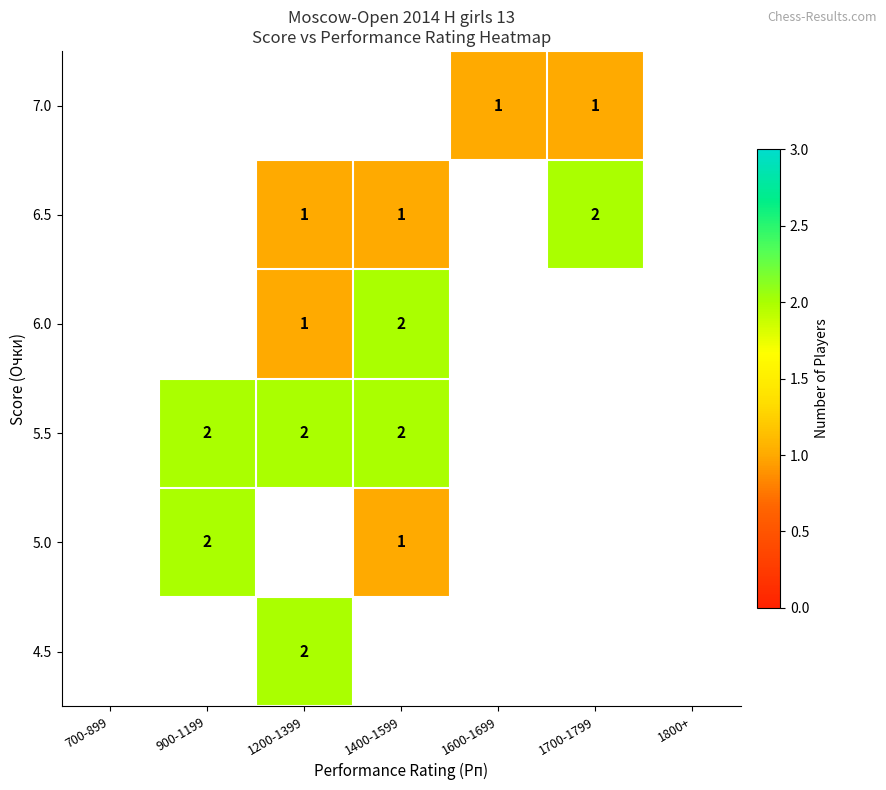

Is it true that 4.5 equals 2 at 1200-1399?

True